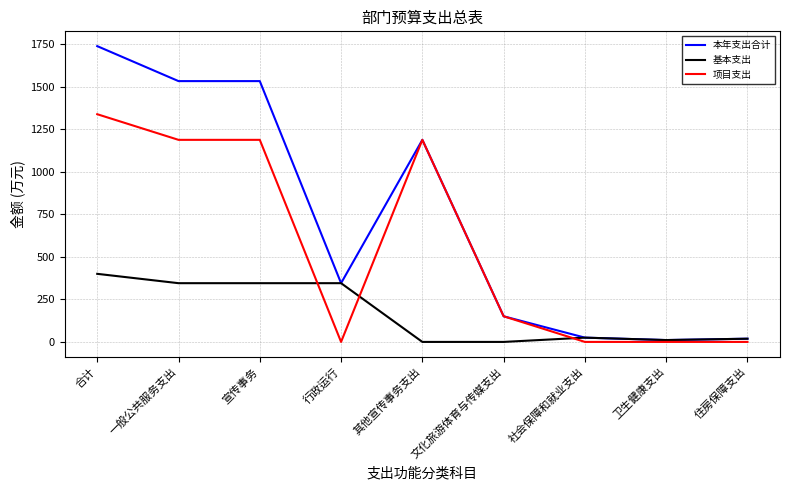

What is the highest value of the 基本支出 series?

400.4